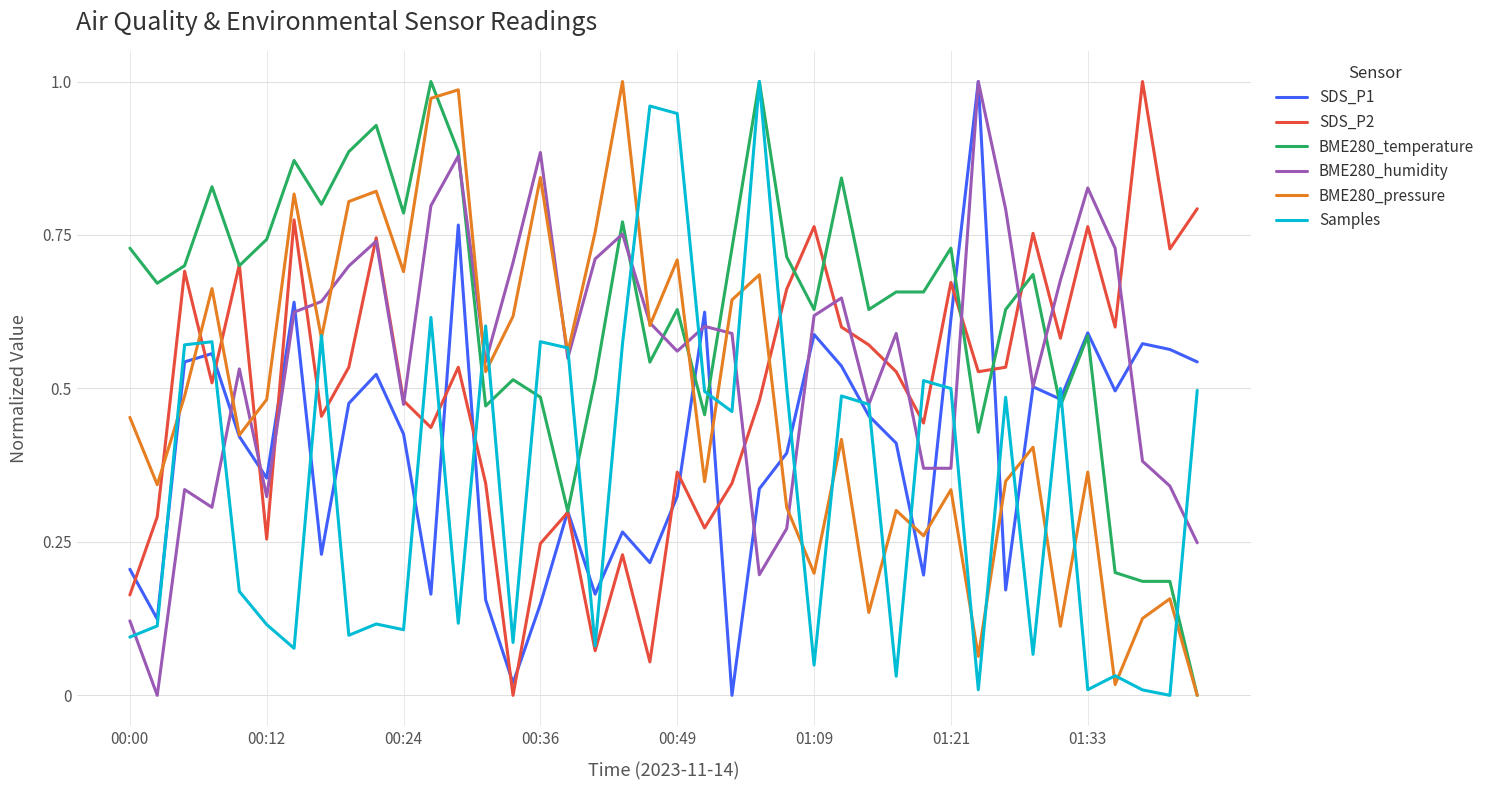

How many lines are shown in the chart?

6